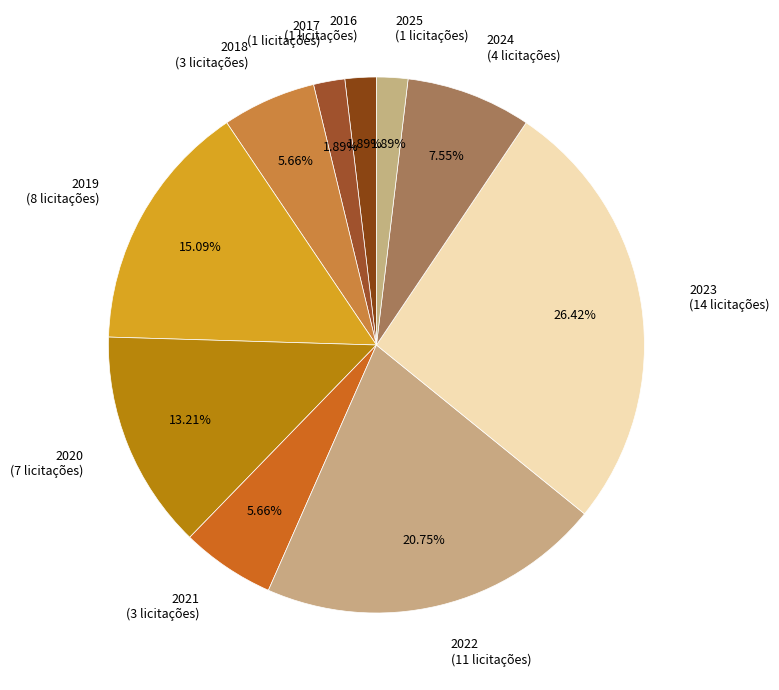

What percentage is NOT represented by 2018?

94.3%